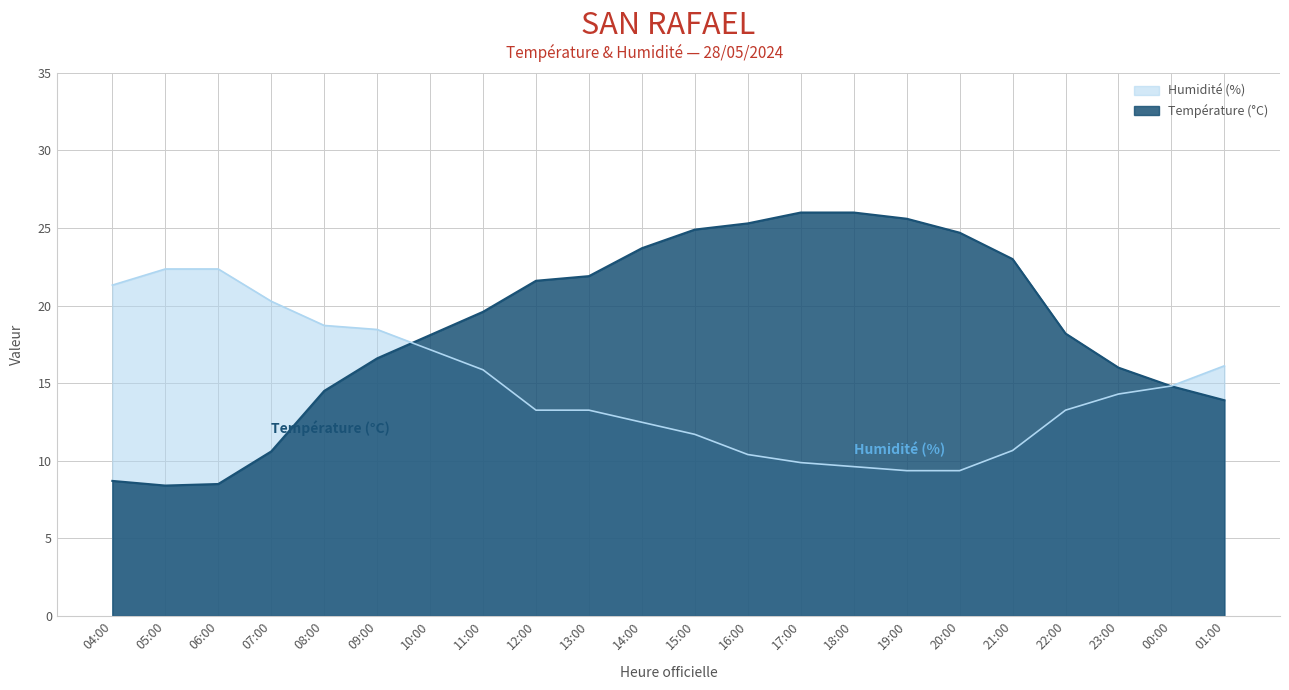

List the series in order of their peak value, highest first.

Température (°C), Humidité (%)